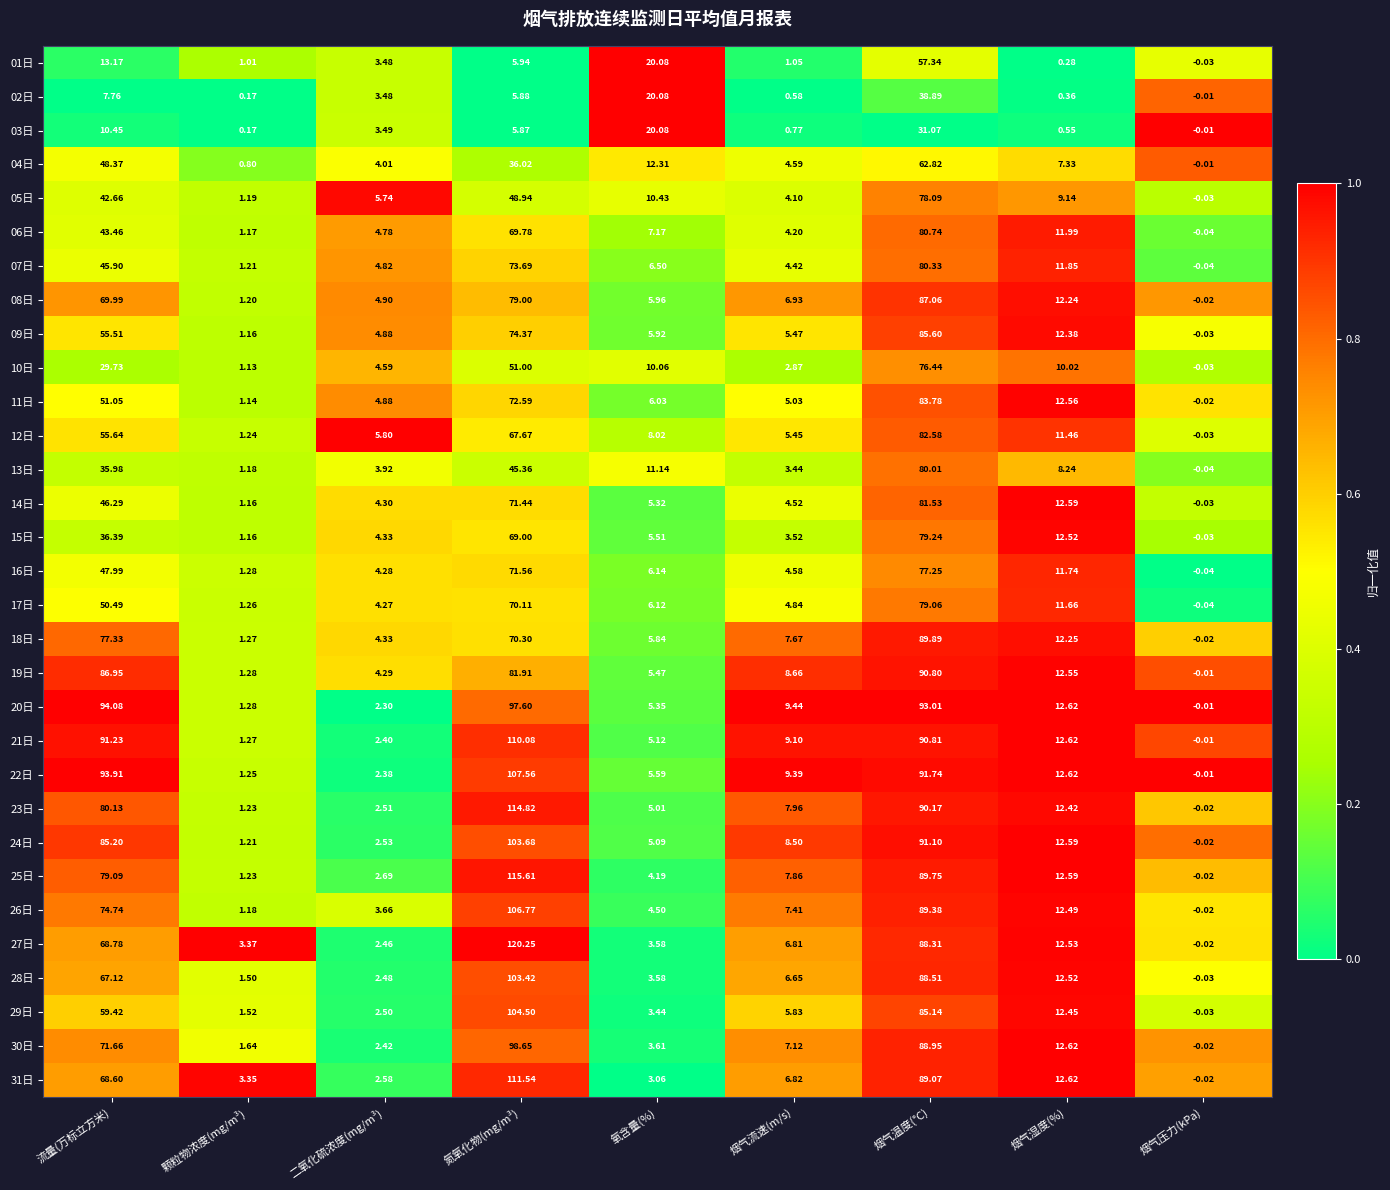

Which series changed the most between 流量(万标立方米) and 烟气压力(kPa)?

20日